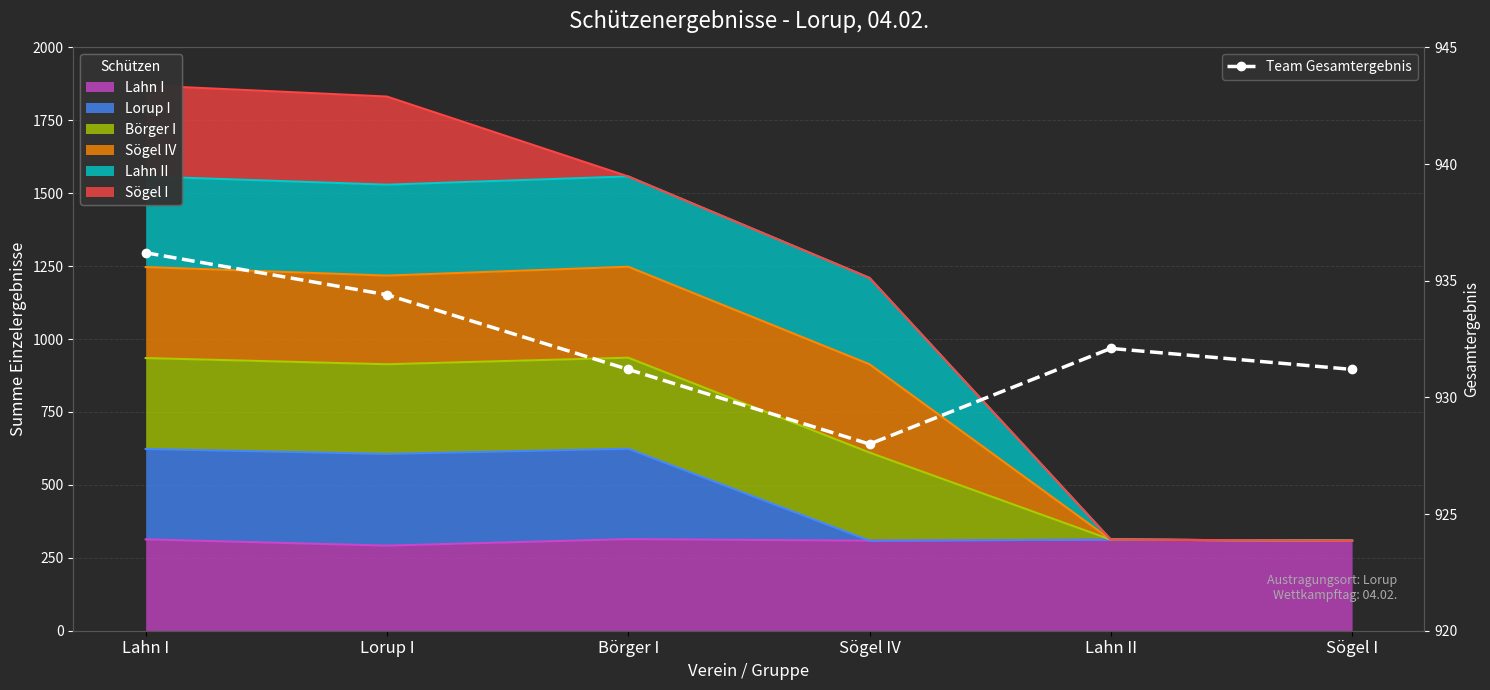

Does the chart have visible grid lines?

Yes